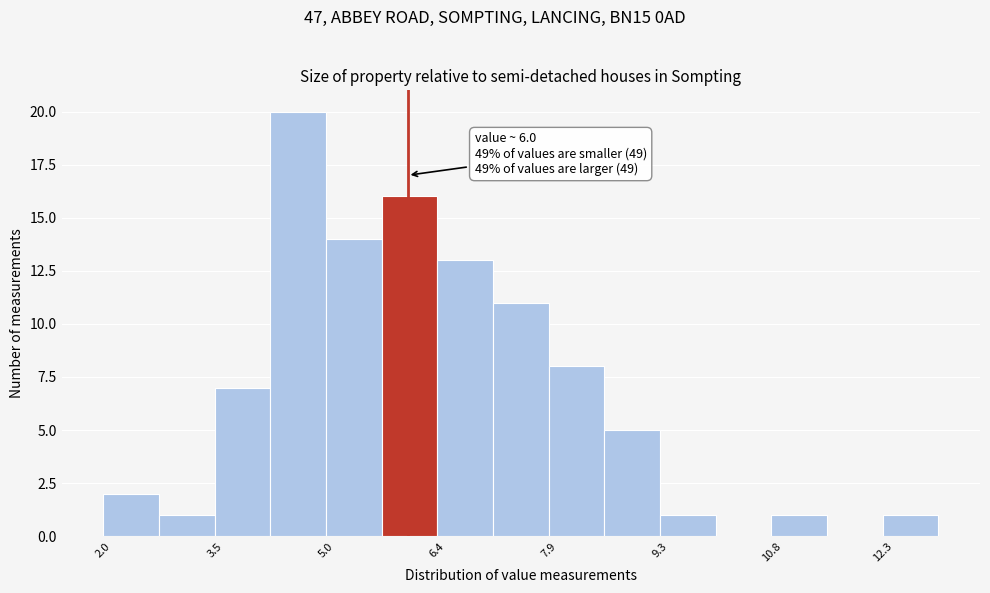

Around what value on the x-axis is the tallest bar? Give the approximate position of its centre, as read against the axis.

4.6